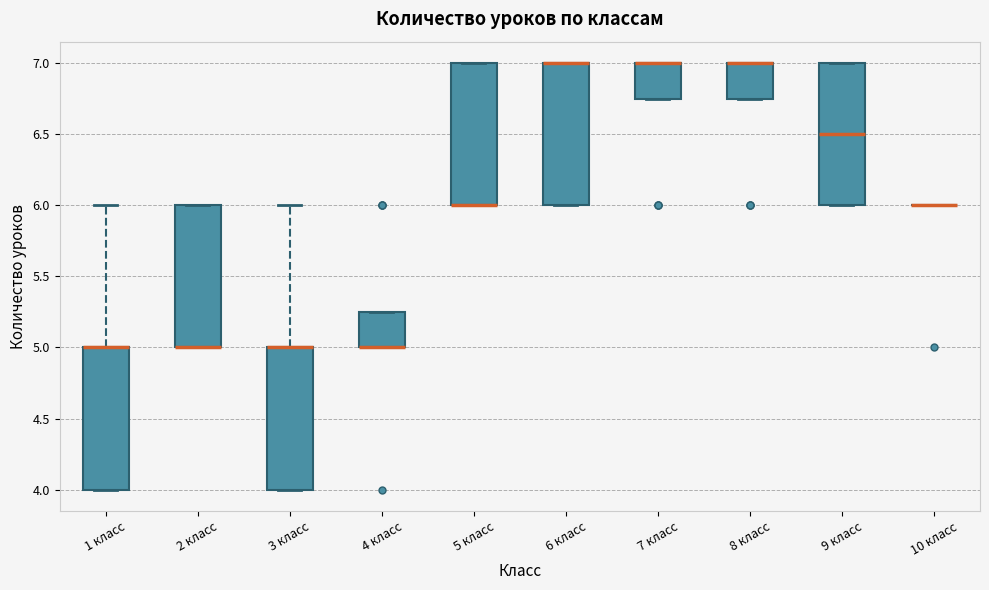

Where is the upper edge of the box for 1 класс on the y-axis? The values are not printed on the chart, so give them approximately, as read against the axis.

5.00